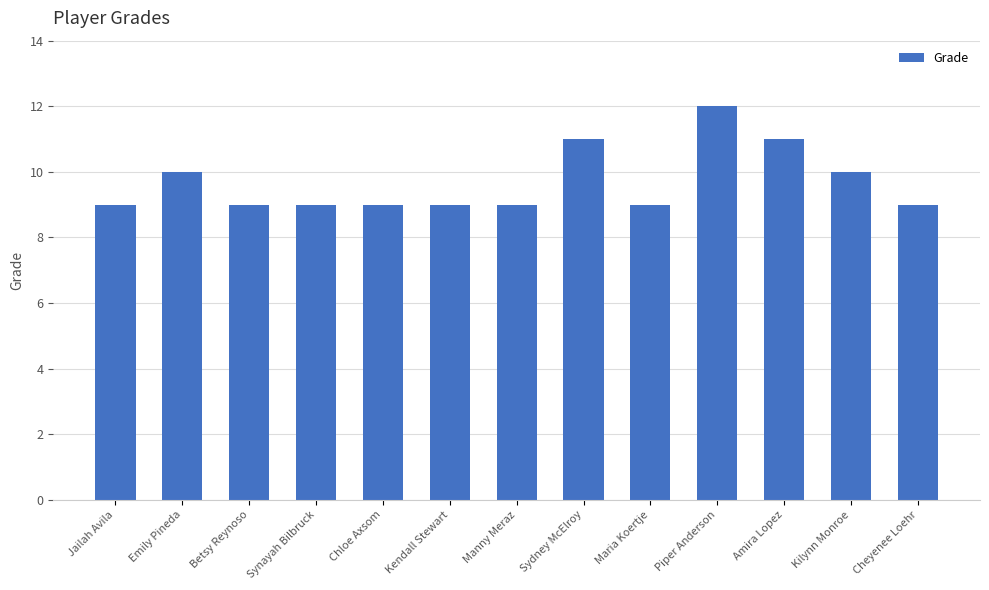

The chart shows a value of 9 at Chloe Axsom. True or false?

True